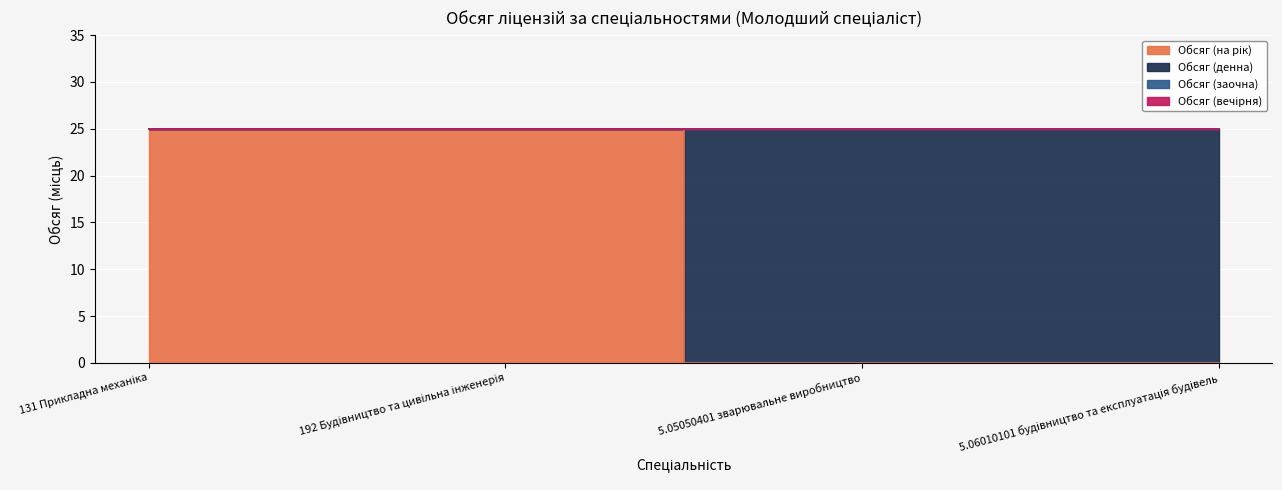

What is the greatest value displayed?

25